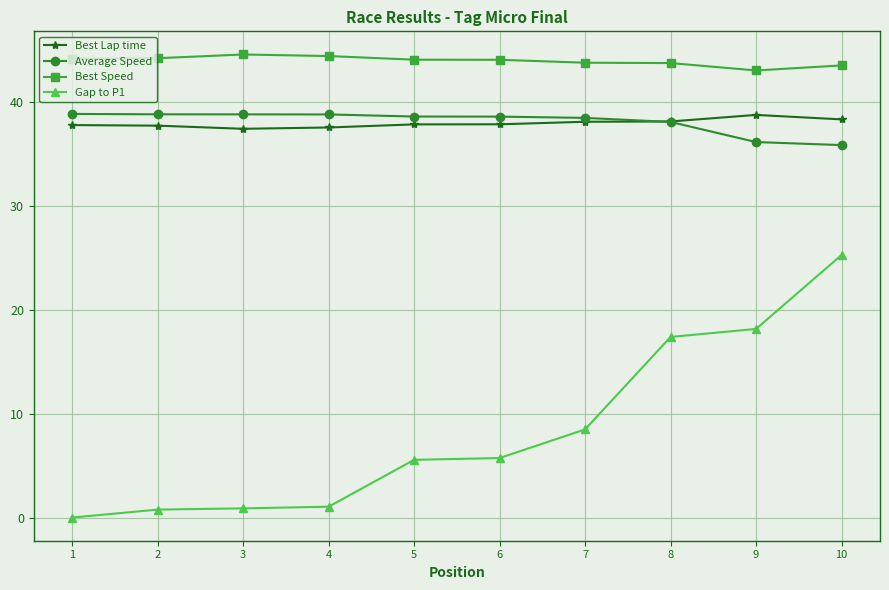

What value does the Average Speed series have at 9?

36.1